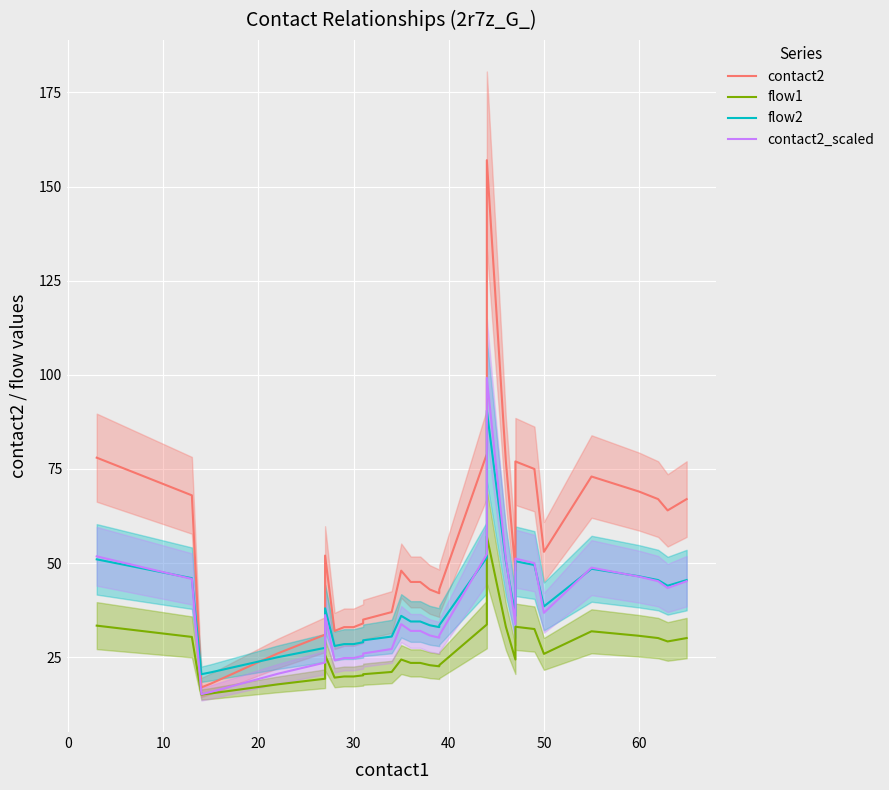

At how many categories does at least one series exceed 23?

38